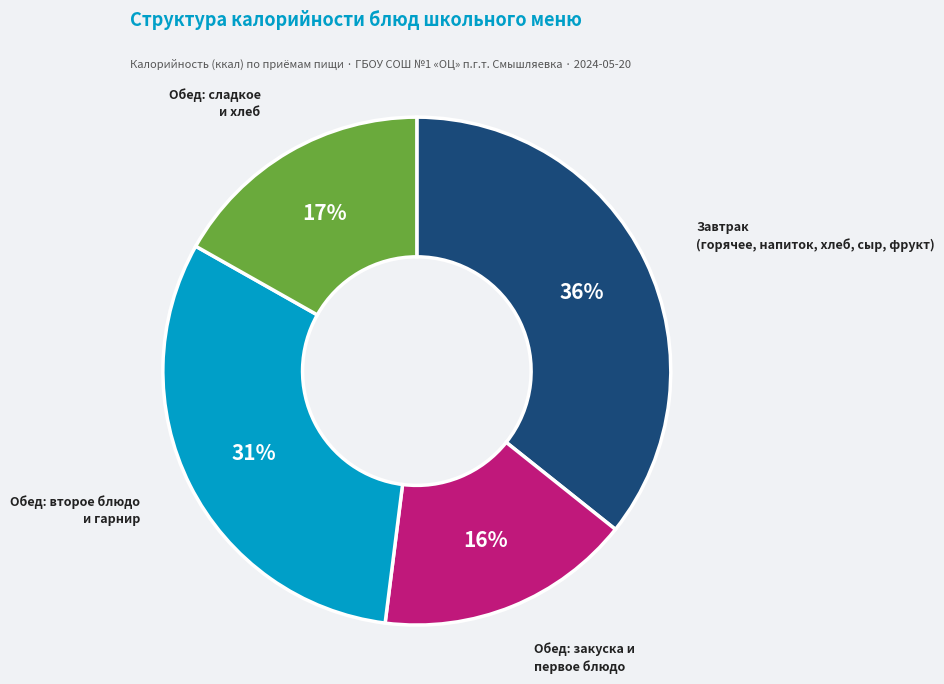

Count the number of slices in the pie.

4